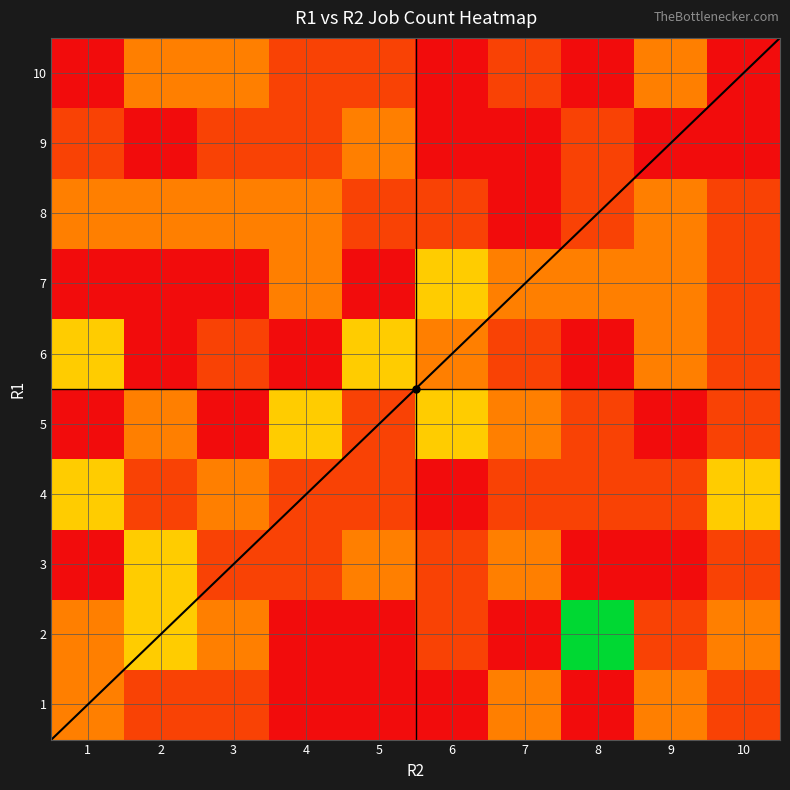

What is the total value across all series at 2?

30